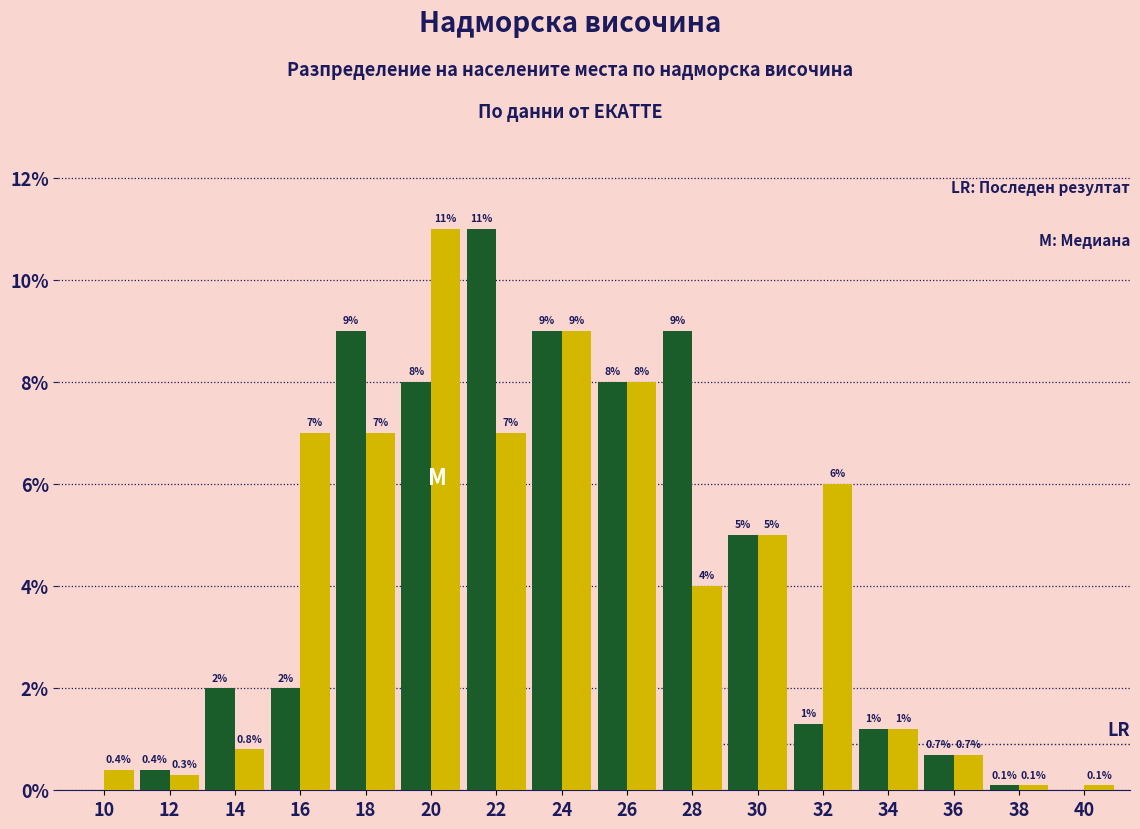

What is the greatest value displayed?

11.0